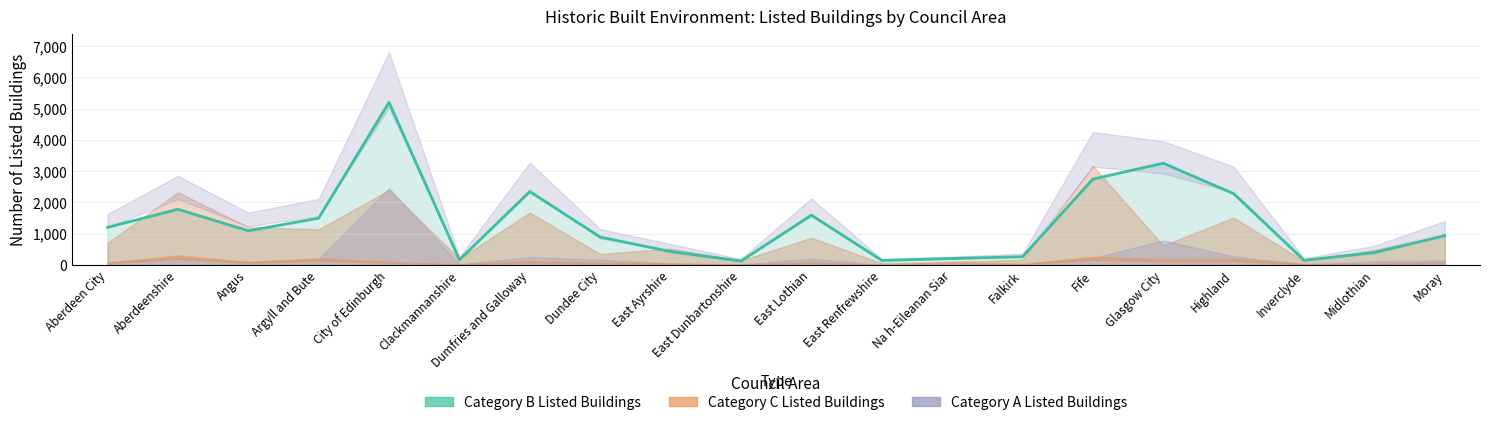

What is the change in value from Angus to East Lothian?

+499